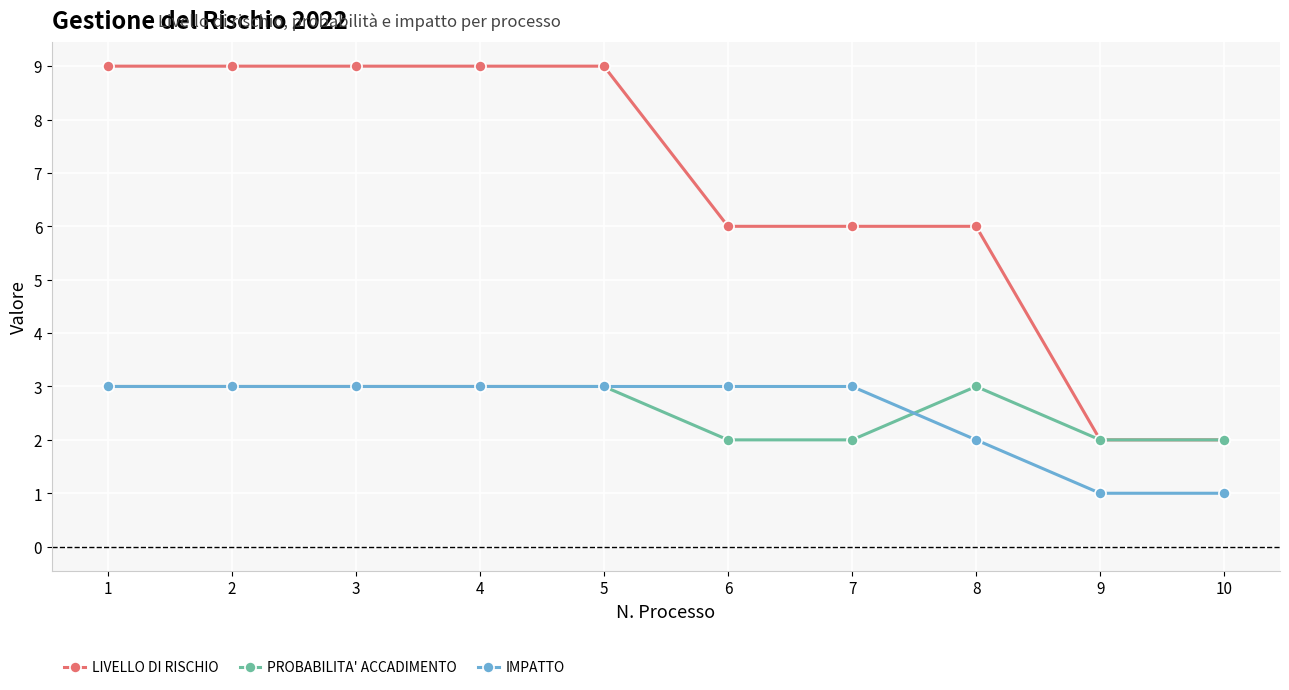

How many IMPATTO values are between 2 and 3?

8